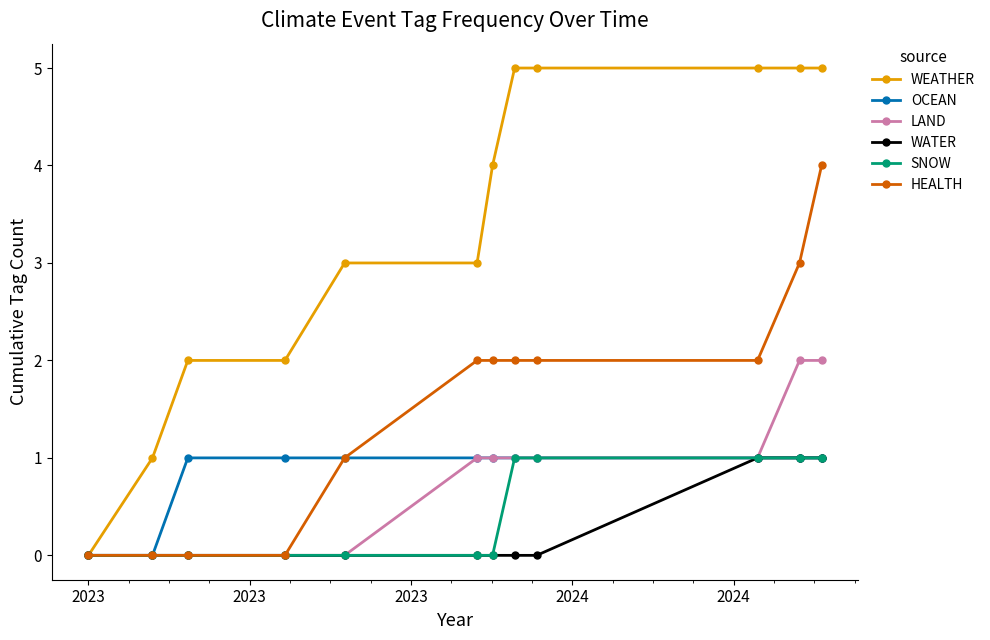

What is the difference between the maximum and minimum values in the LAND series?

2